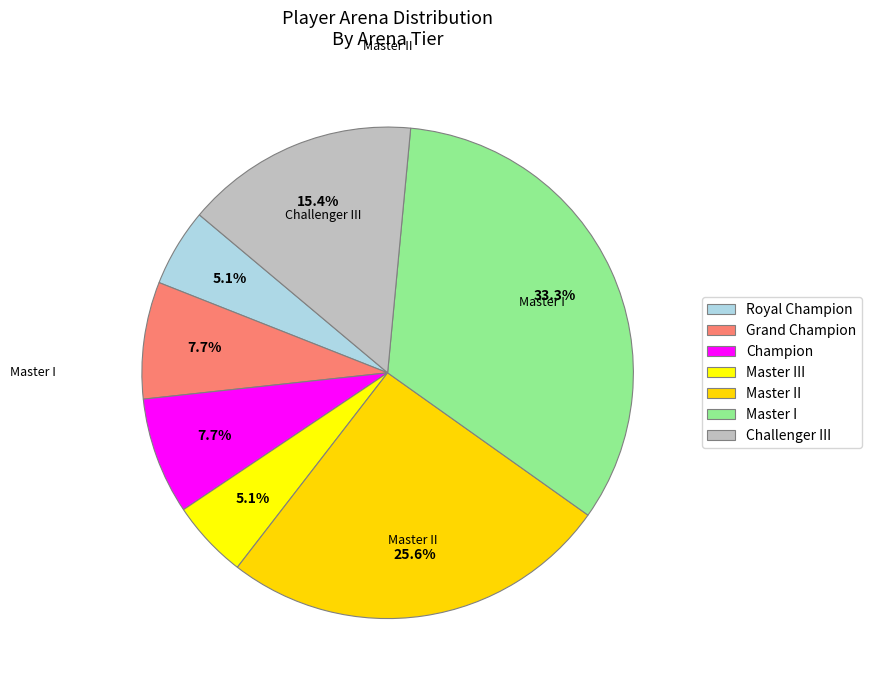

How many segments does this pie chart have?

7